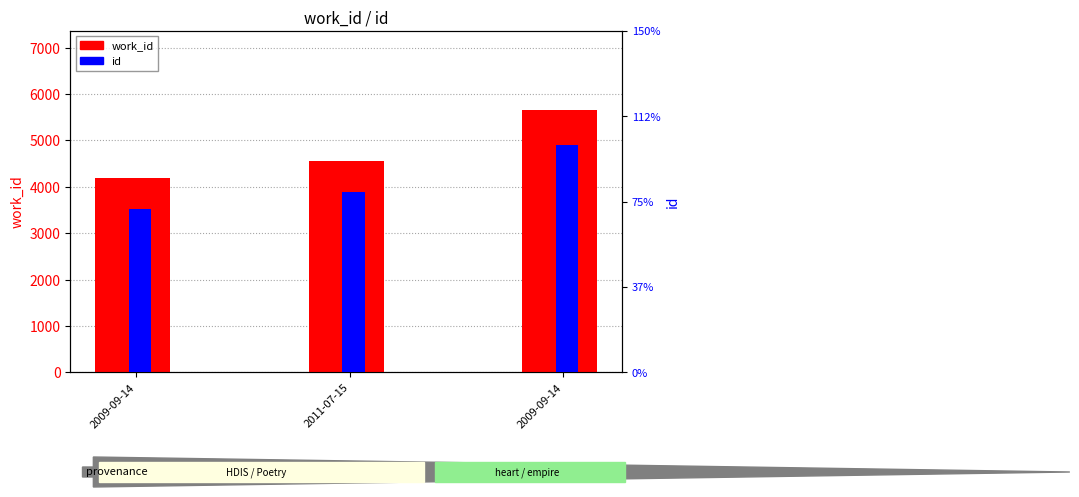

What is the total value across all series at 2011-07-15?

16529